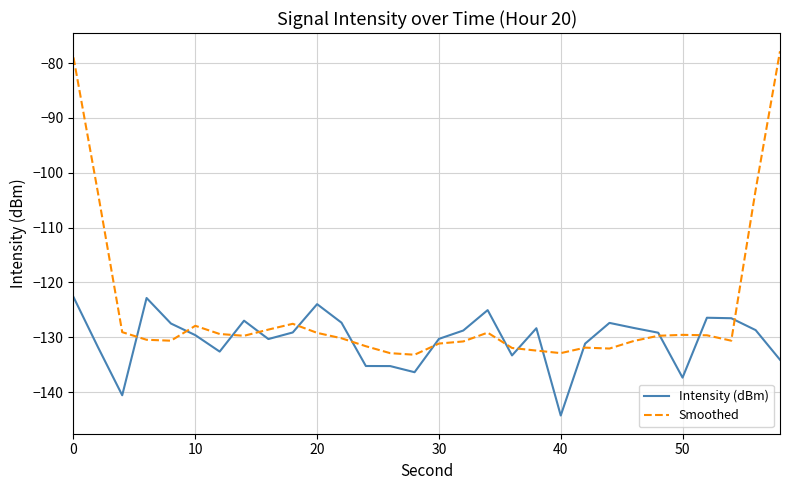

What are all the series names shown in the legend?

Intensity (dBm), Smoothed